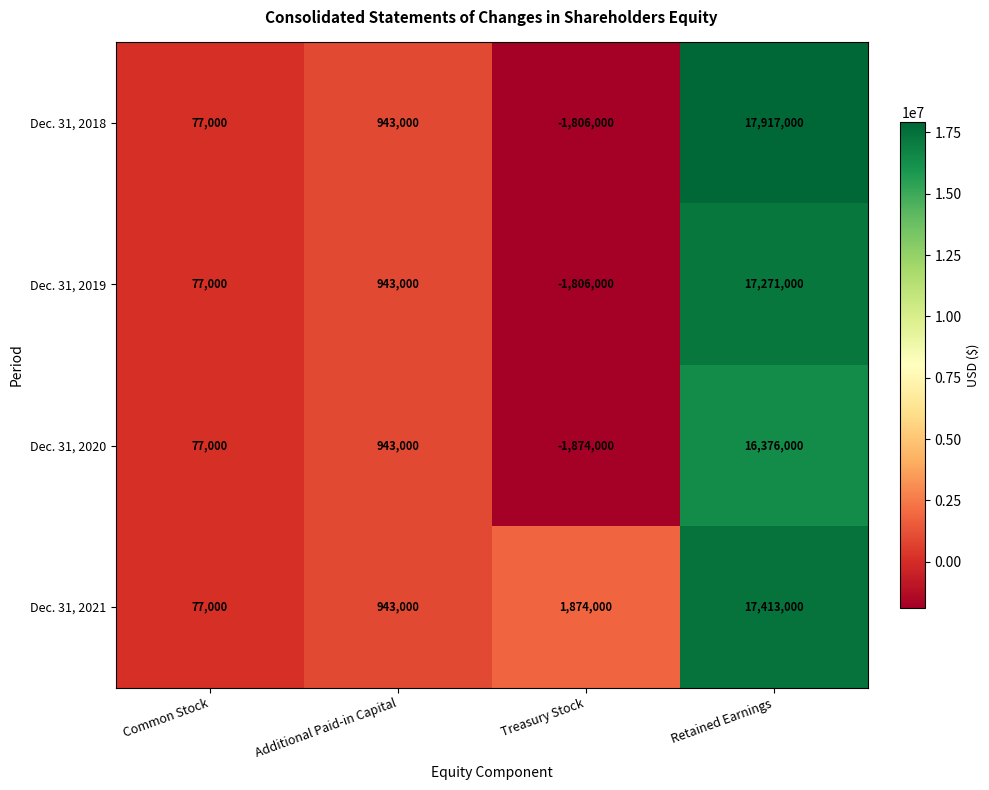

What is the difference between the Dec. 31, 2019 values at Treasury Stock and Retained Earnings?

19077000